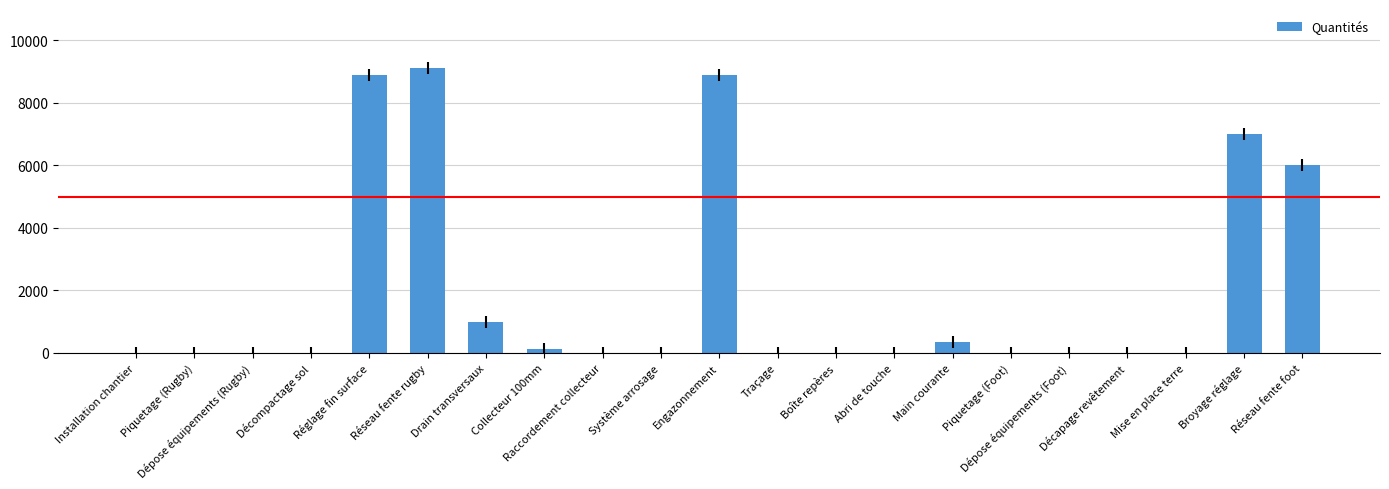

Are the bars horizontal?

No